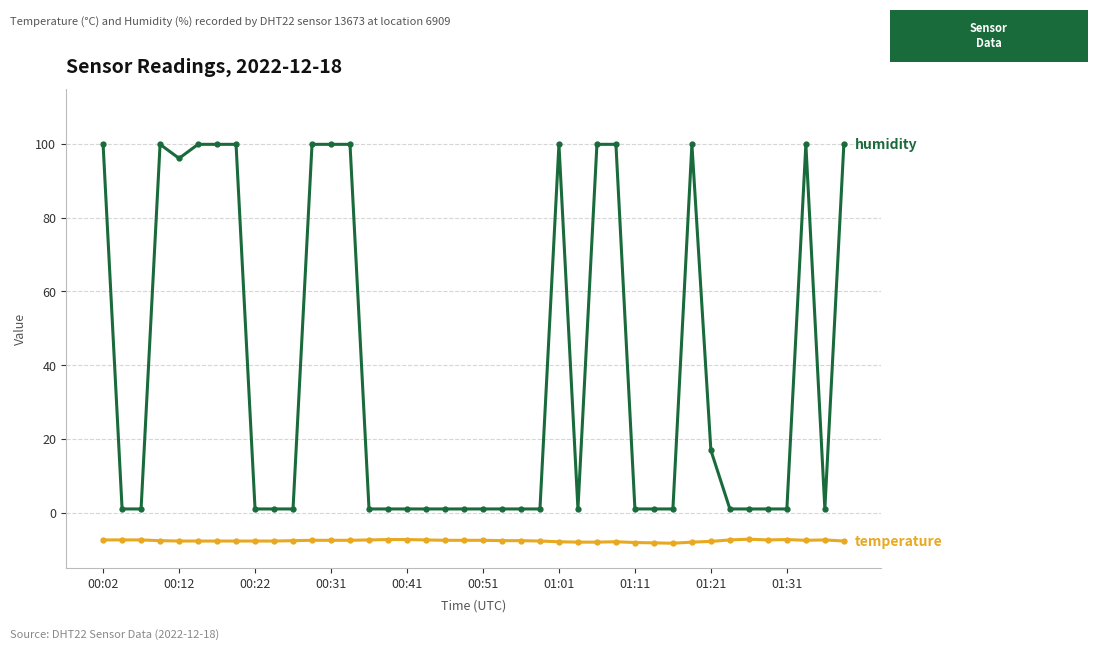

What is the maximum value shown in the chart?

99.9